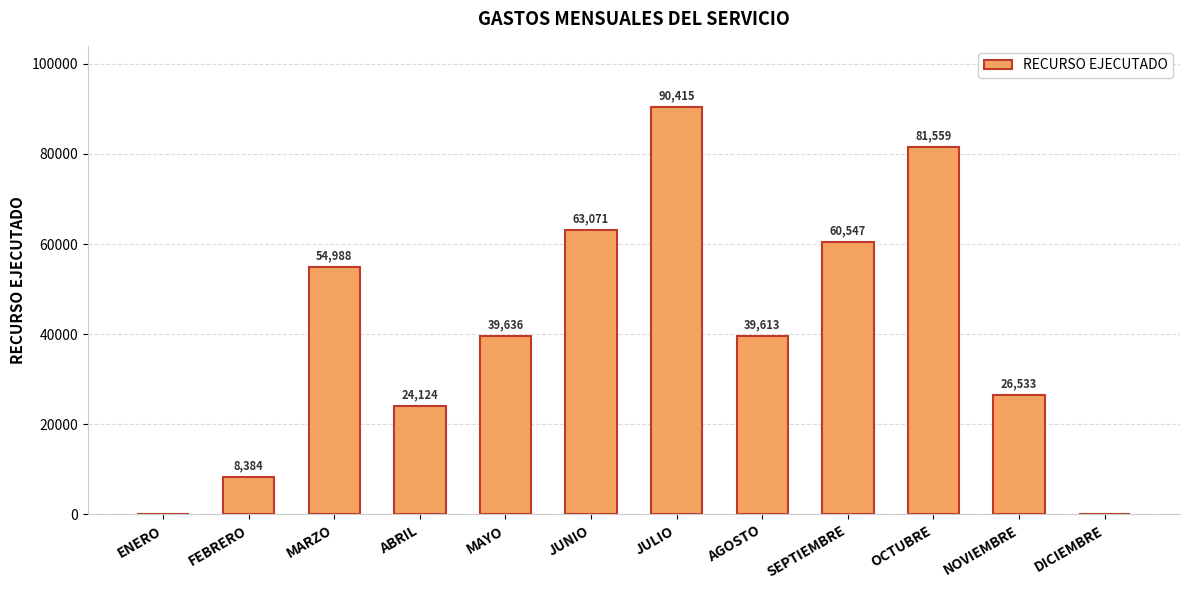

Read the value at MARZO.

54988.1